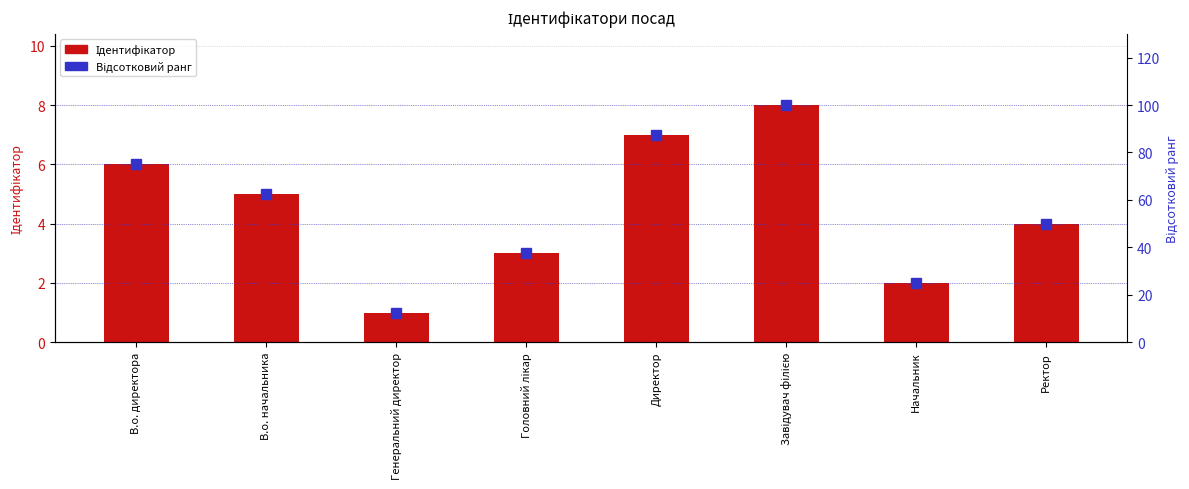

What is the value of the Ідентифікатор bar at the 3rd from the left?

1.0